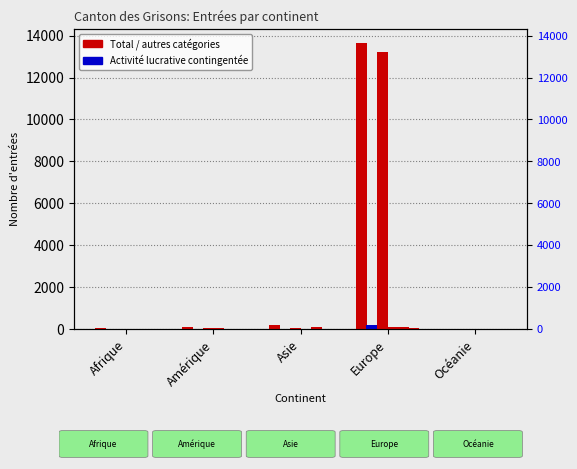

Is it true that Total Entrées equals 13636 at Europe?

True